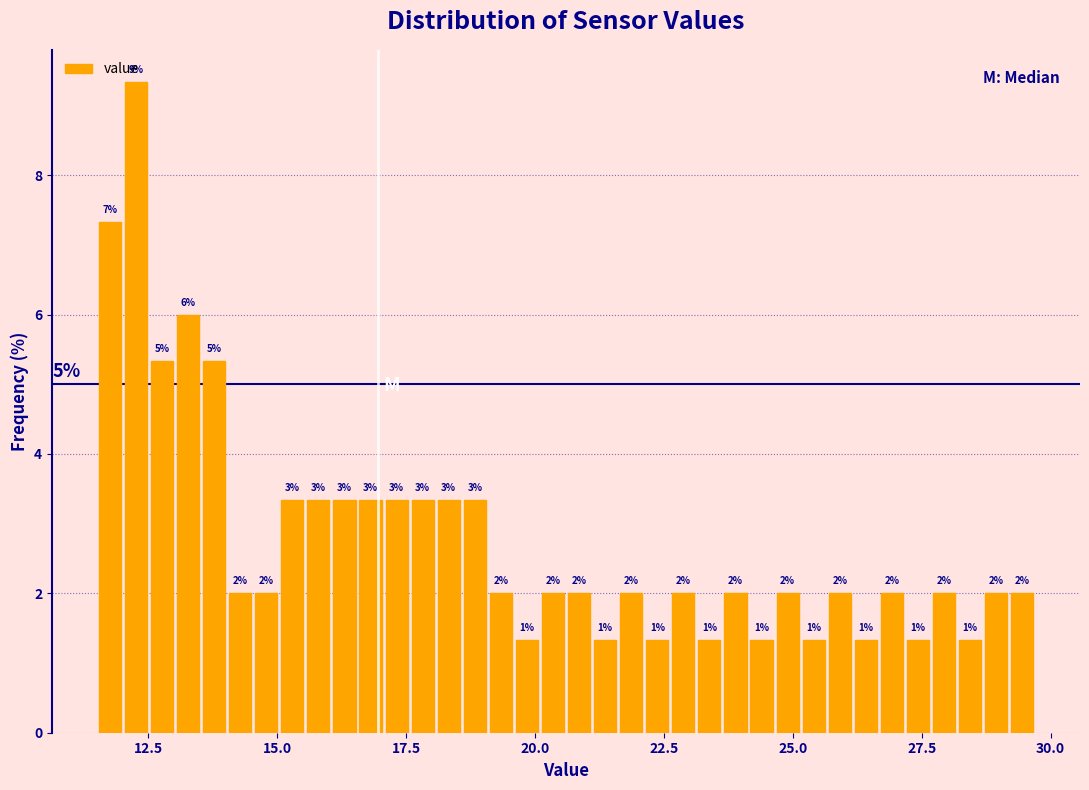

Around what value on the x-axis is the tallest bar? Give the approximate position of its centre, as read against the axis.

12.5